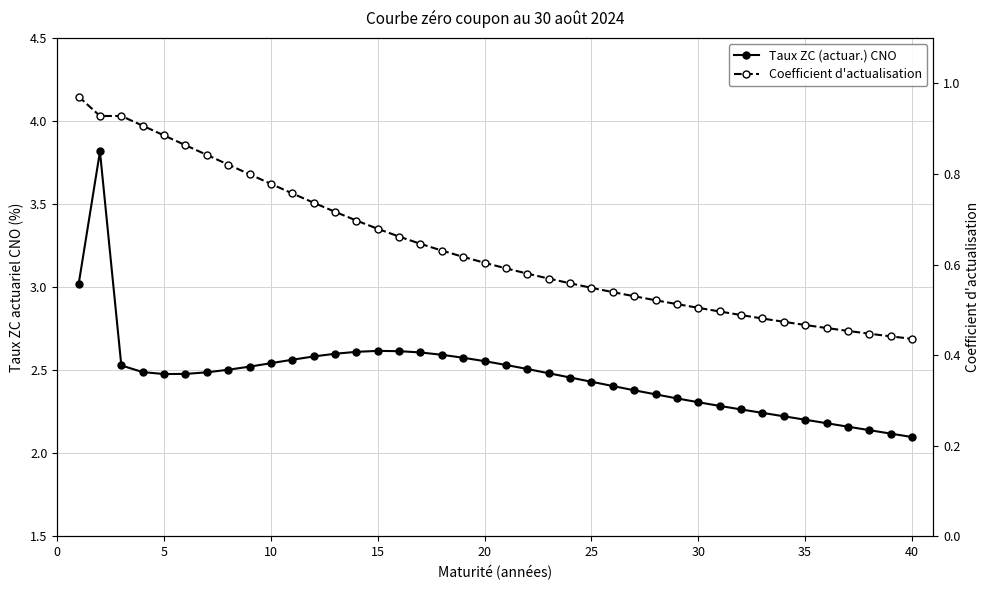

How many data points does each series have?

40